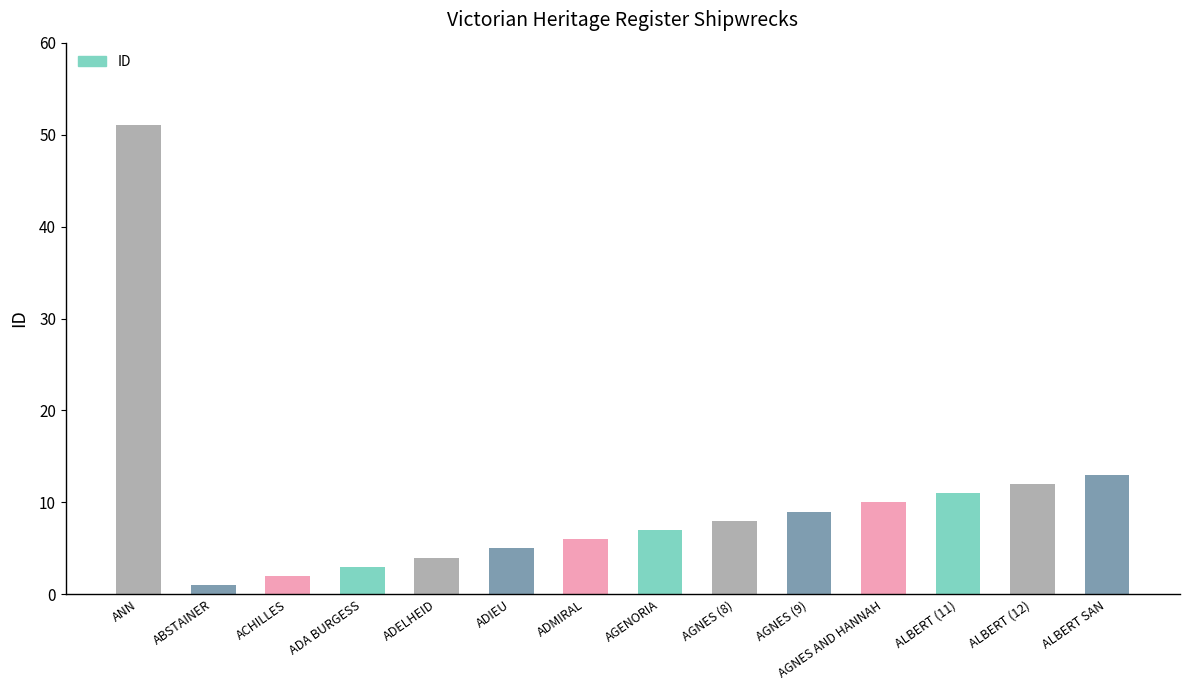

Is it true that the value at ALBERT (11) is 11?

True